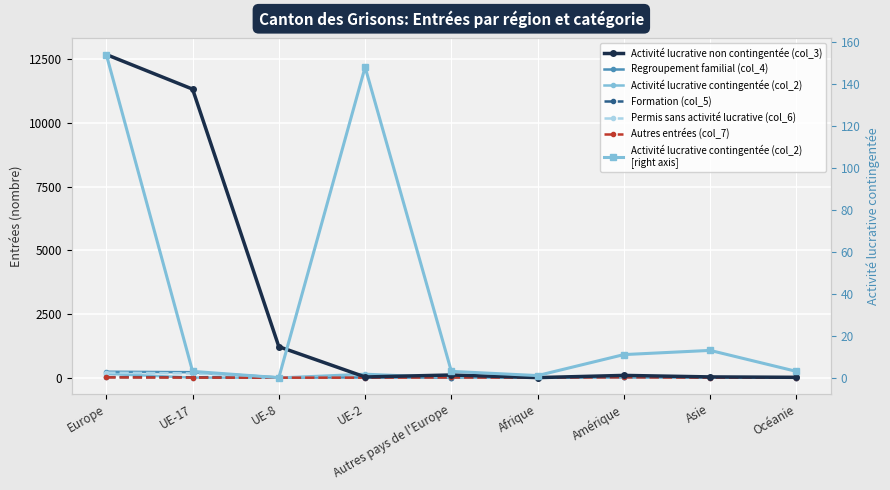

Is it true that Activité lucrative contingentée (col_2) equals 5 at Asie?

False